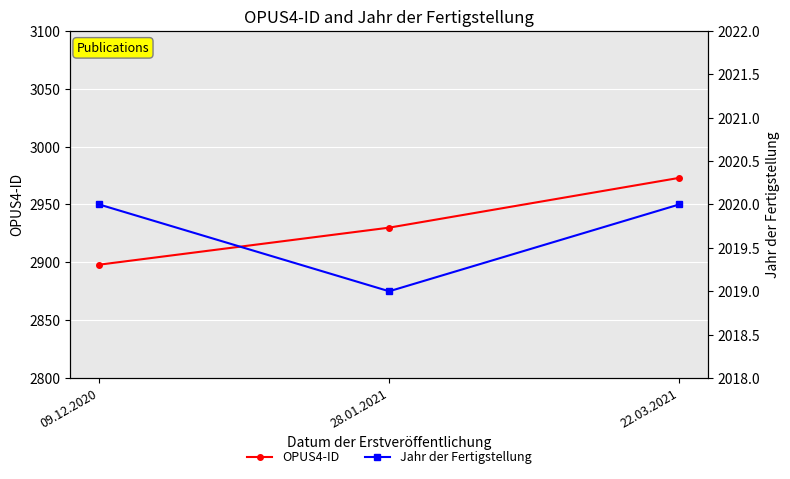

What is the sum of the Jahr der Fertigstellung values at 09.12.2020 and 28.01.2021?

4039